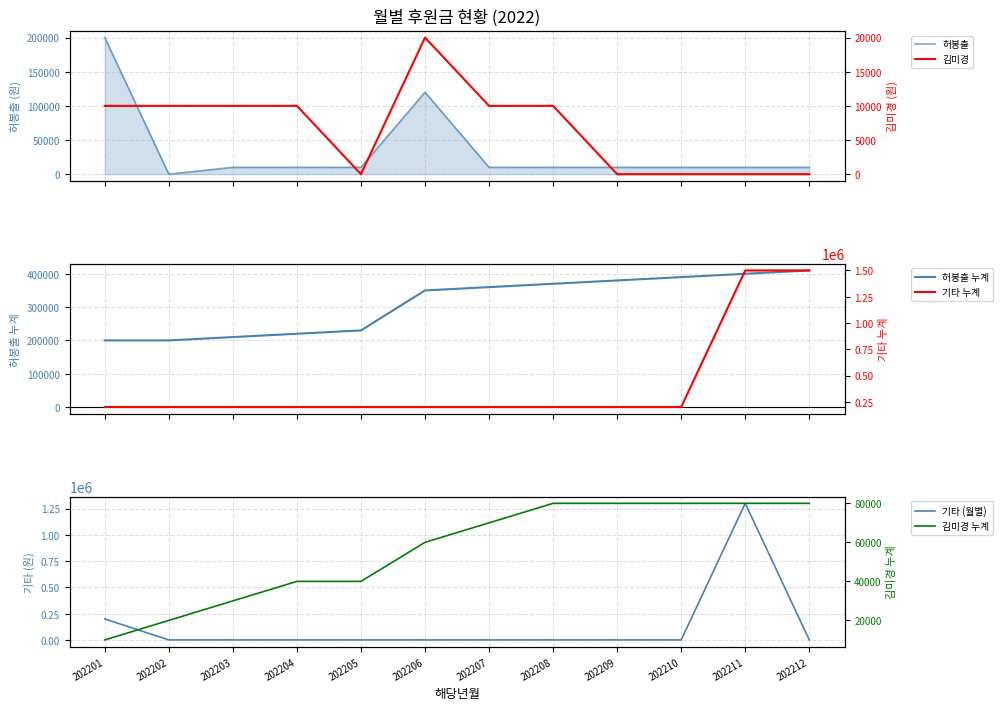

What is the sum of all 허봉출 values?

410000